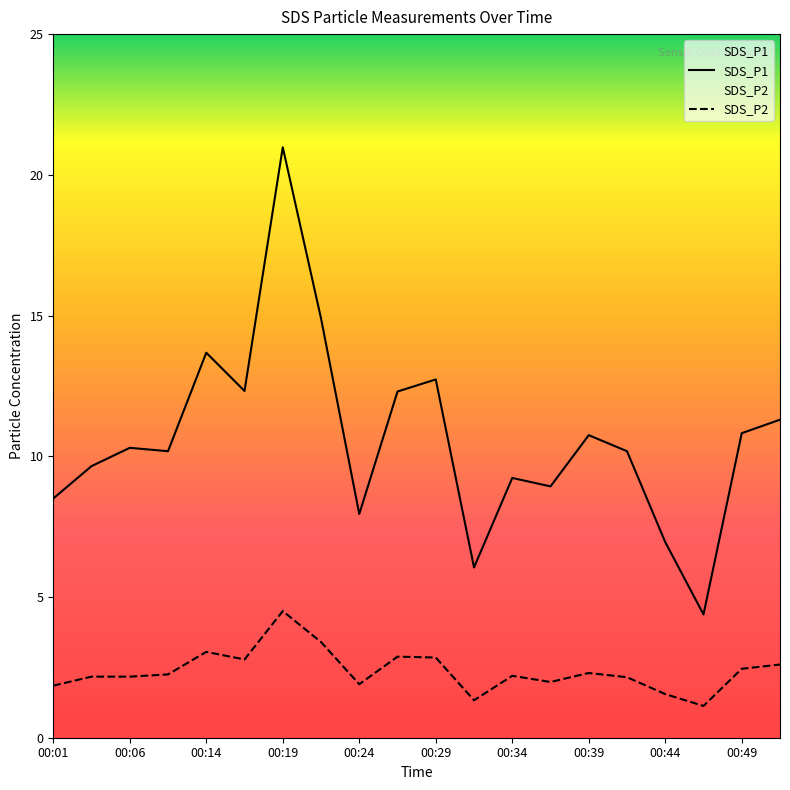

Between 00:49 and 00:01, which is larger?

00:49